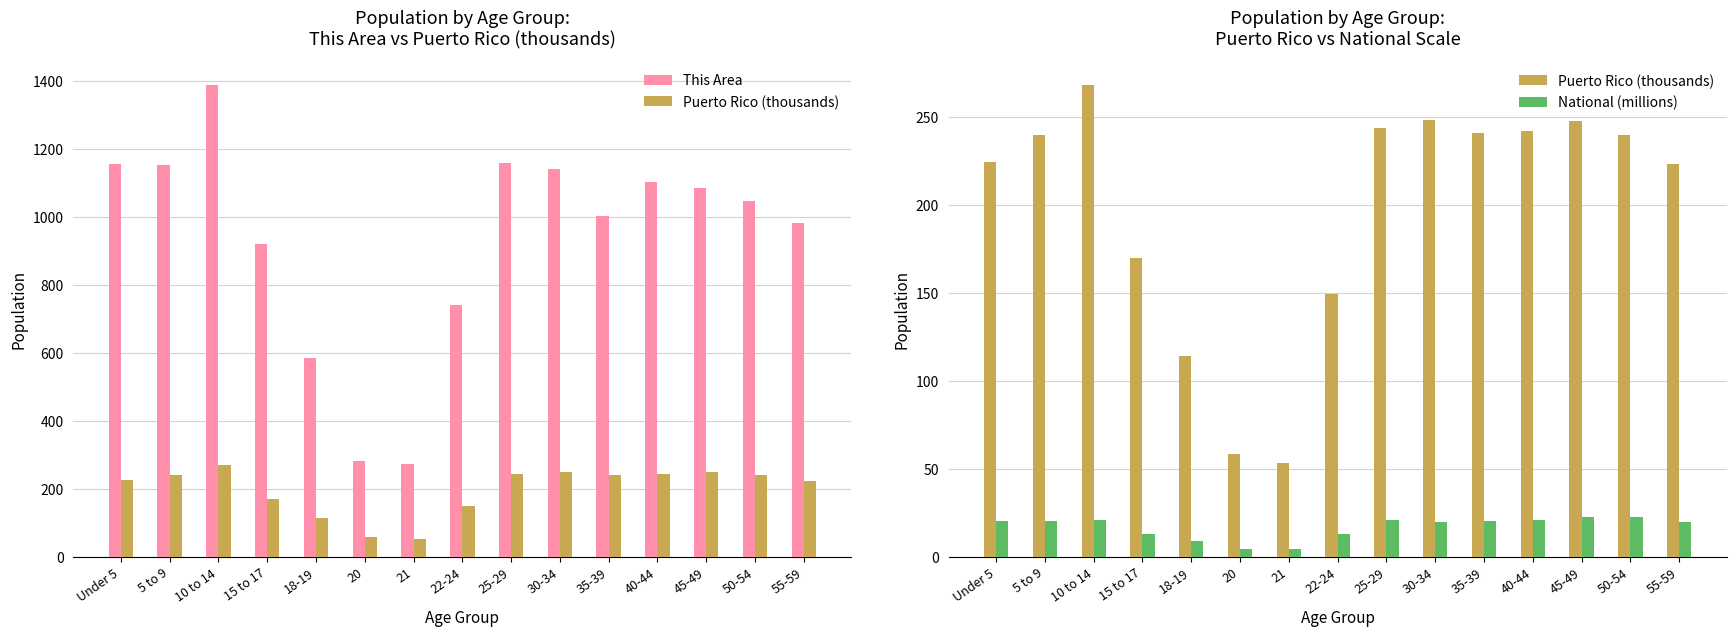

At which category is the sum across all series the highest?

10 to 14